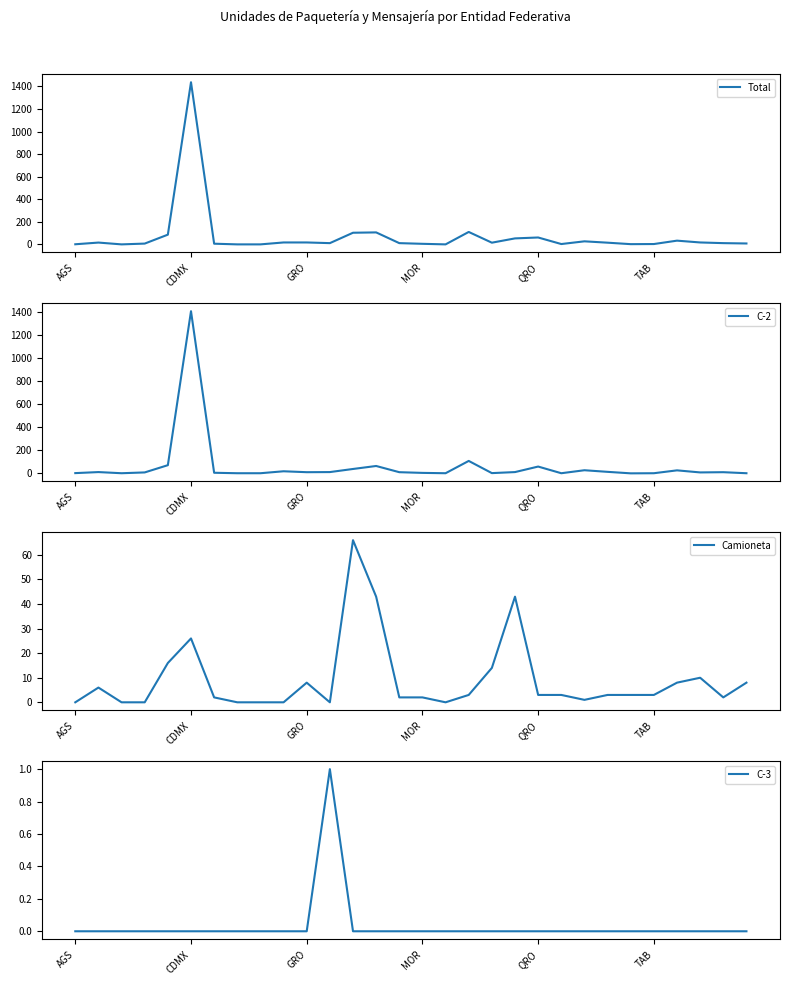

True or false: C-3 has a value of 0 at 23.

True